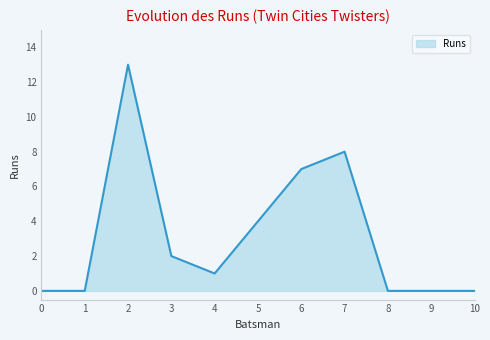

Count the number of categories in the chart.

11